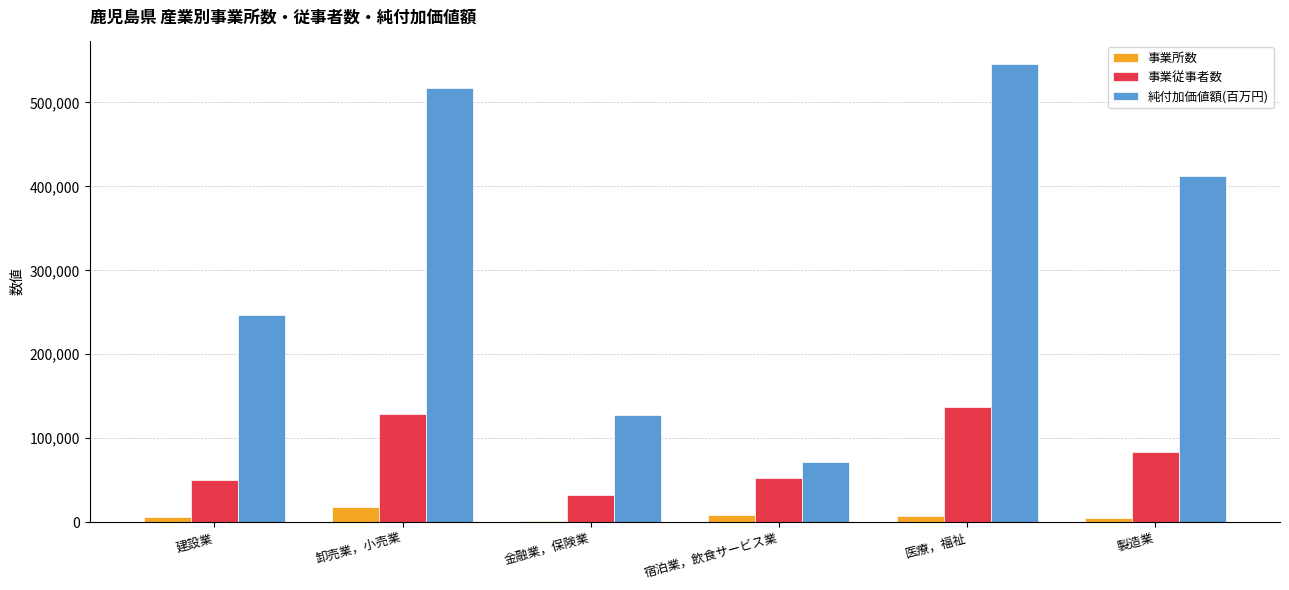

What is the highest value of the 純付加価値額(百万円) series?

546244